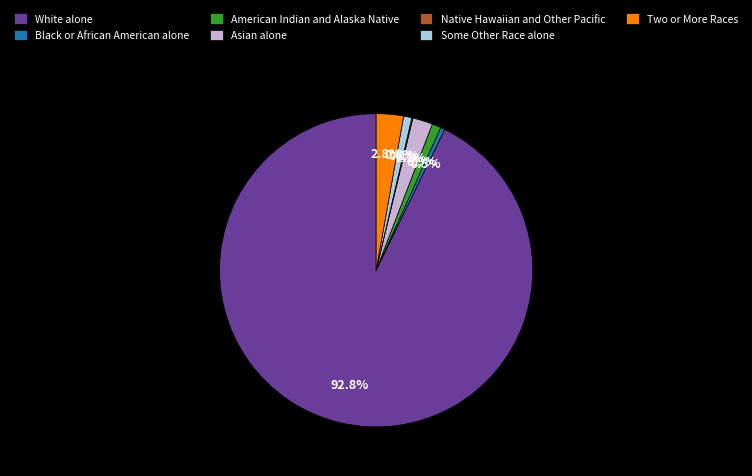

True or false: White alone accounts for 99% of the total.

False